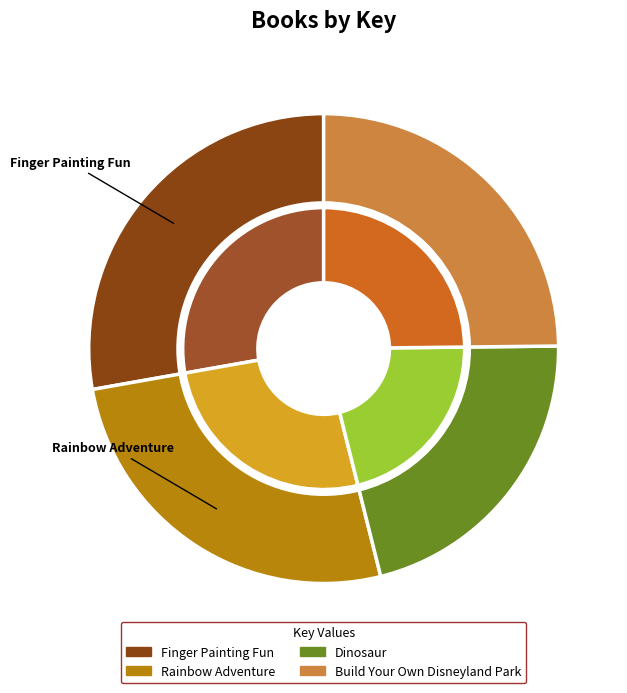

How many slices are in this pie chart?

4